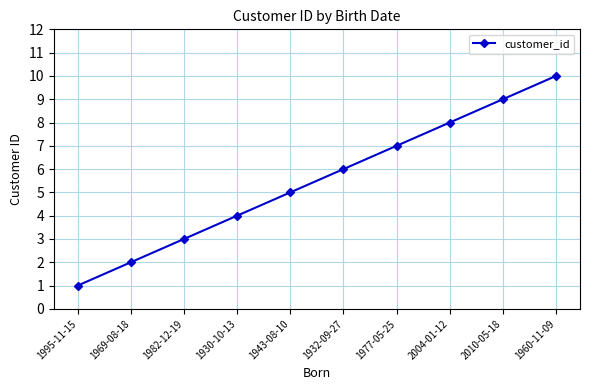

Is this an area chart (filled region under the line)?

No